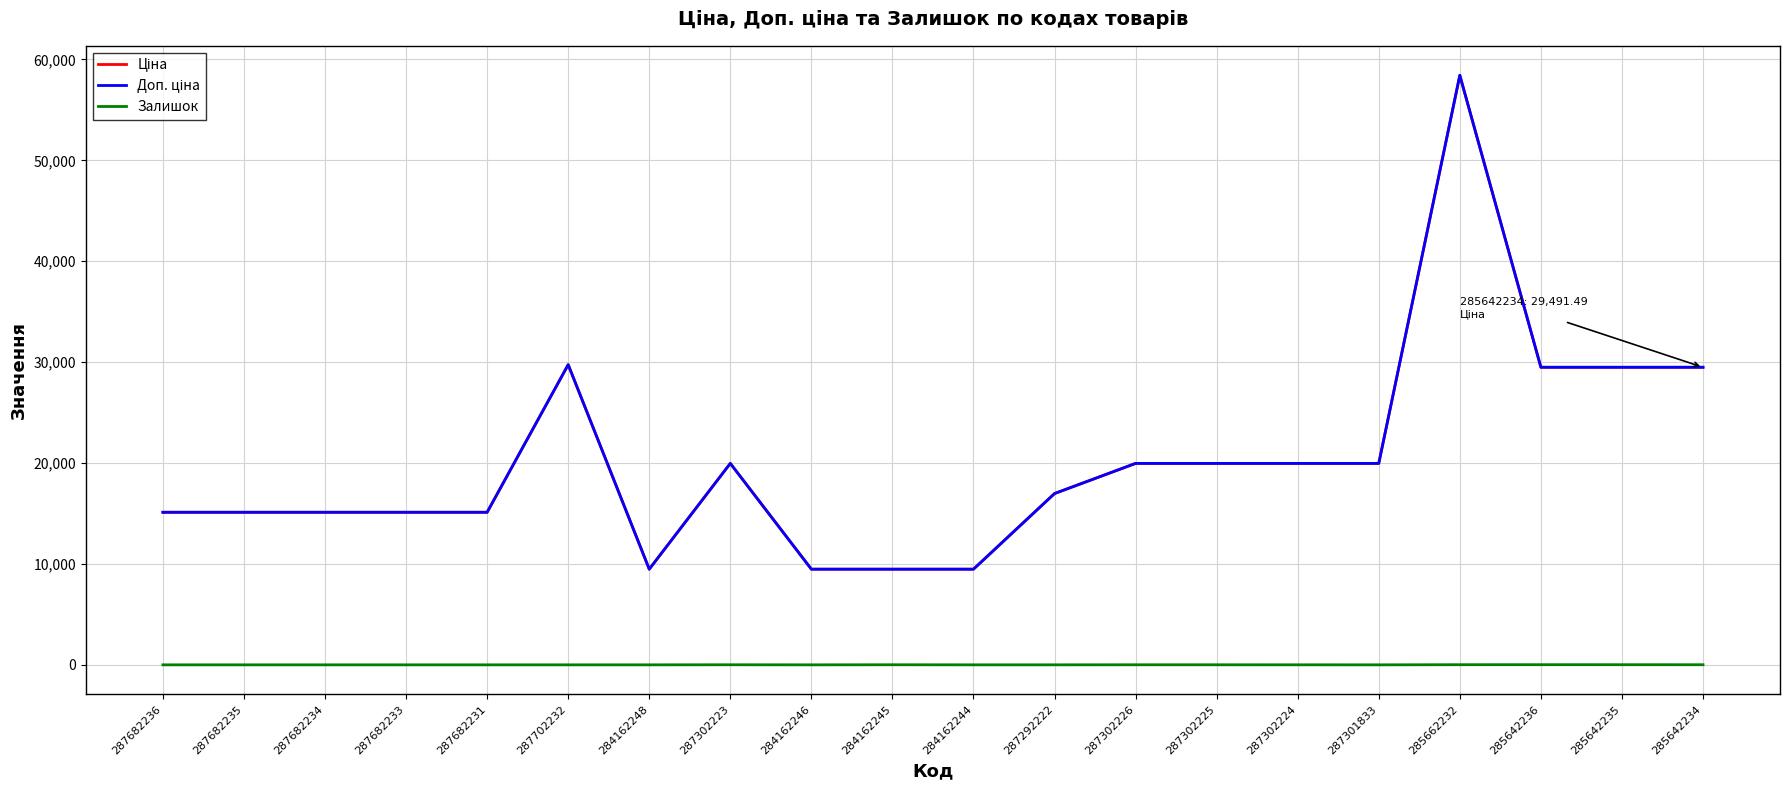

Does the chart display data point markers on the line(s)?

No